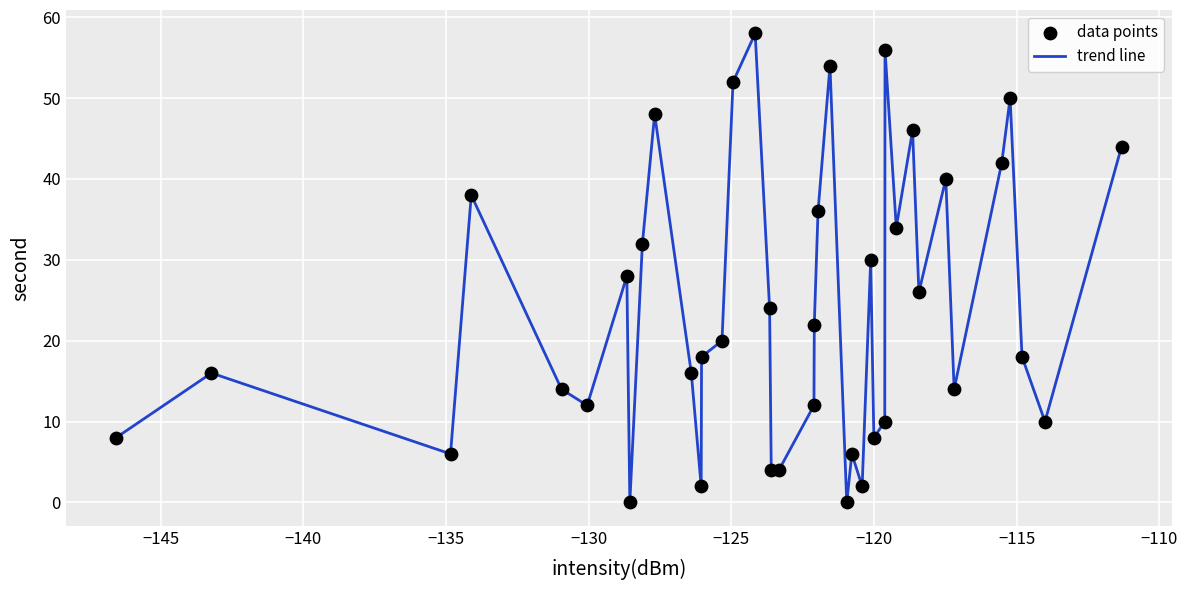

What is the greatest value displayed?

58